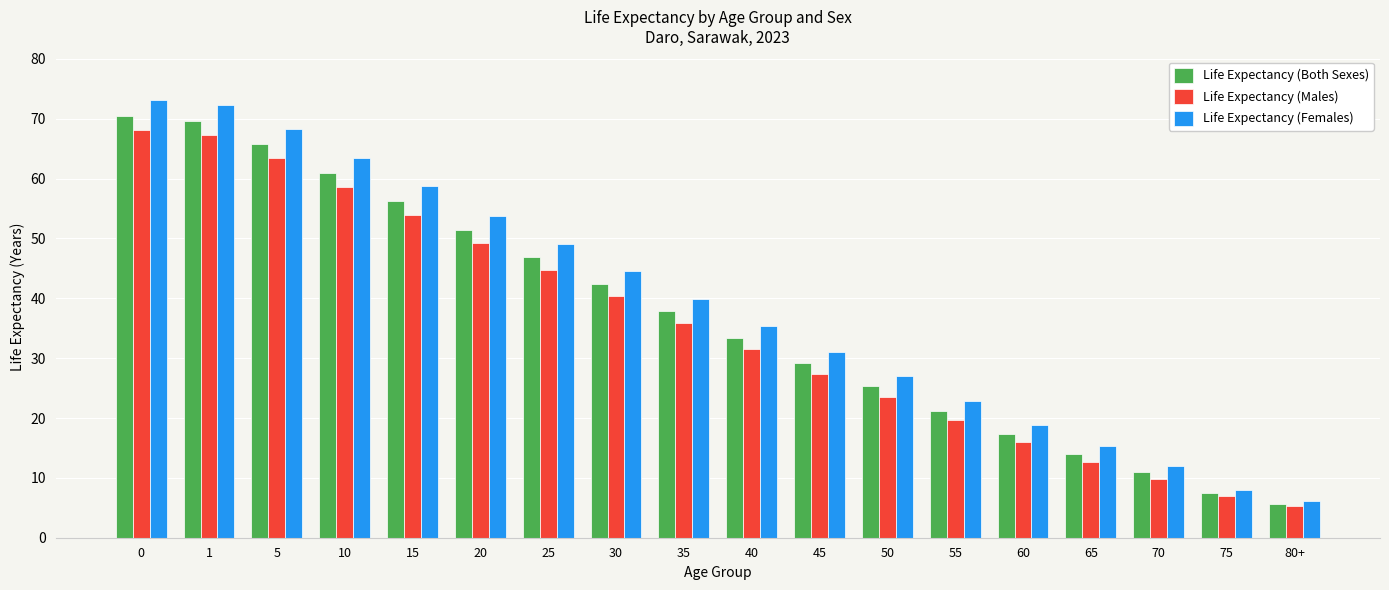

What is the average value of the Life Expectancy (Females) series?

38.9